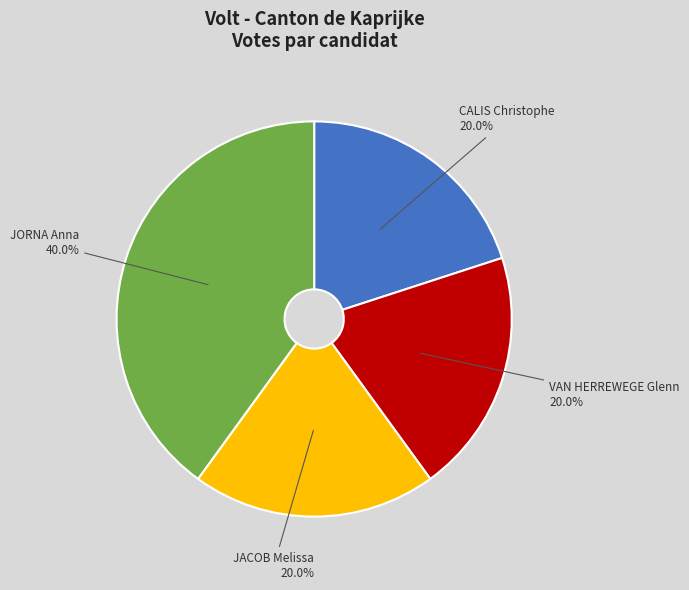

What percentage is the JORNA Anna slice, to the nearest percent?

40%